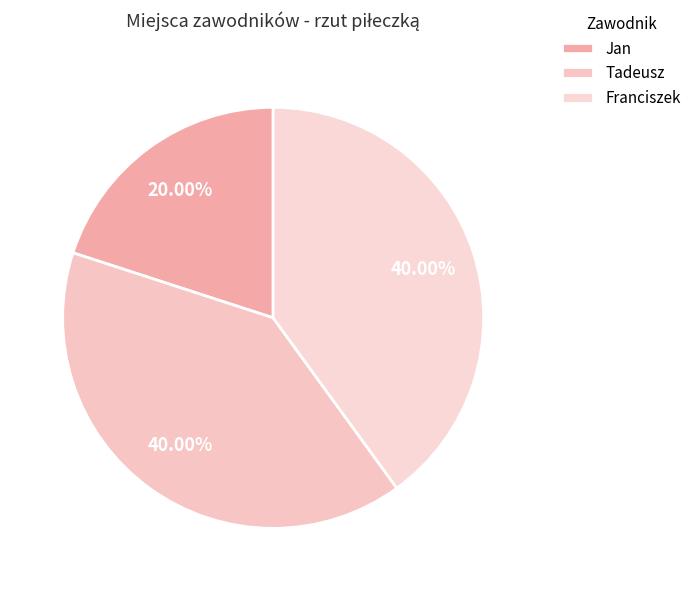

To the nearest percent, what percentage of the pie is Franciszek?

40%